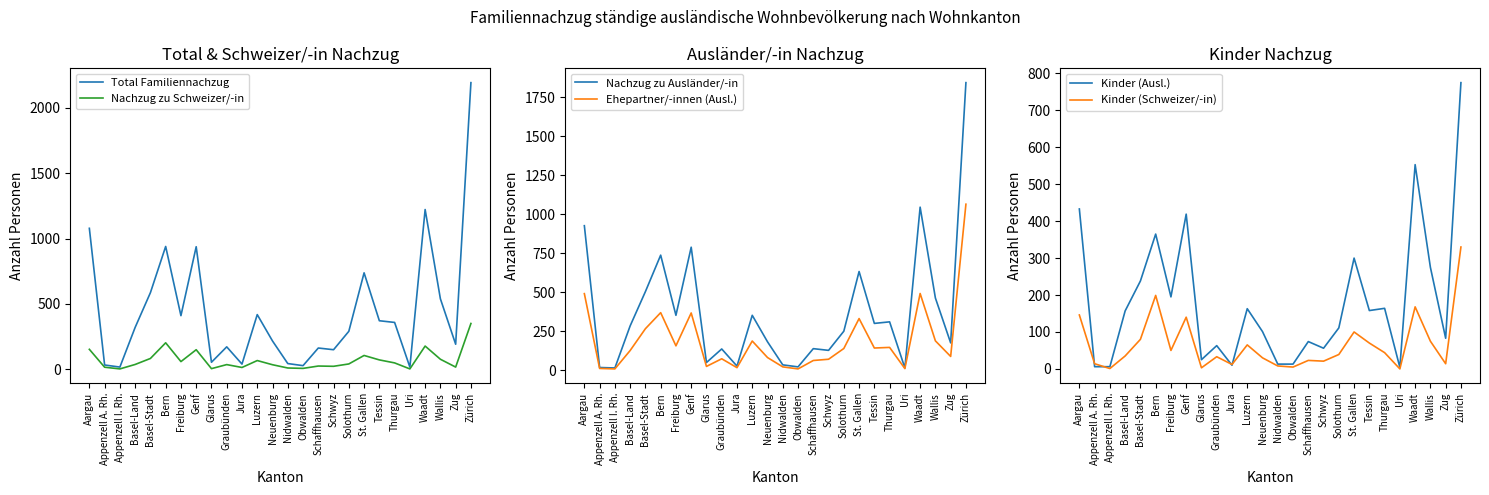

How many values in Kinder (Schweizer/-in) are above zero?

25